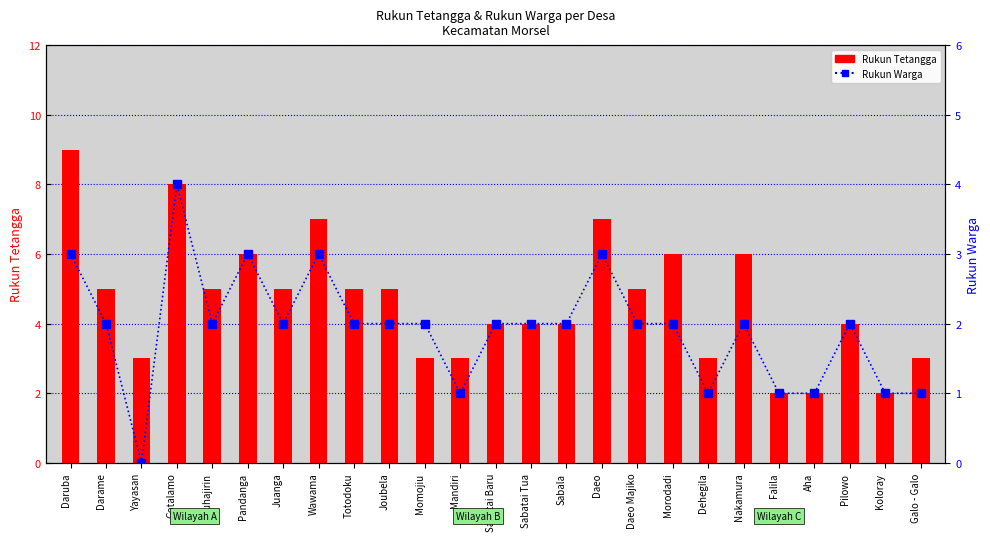

What is the difference between the maximum and minimum values in the Rukun Warga series?

4